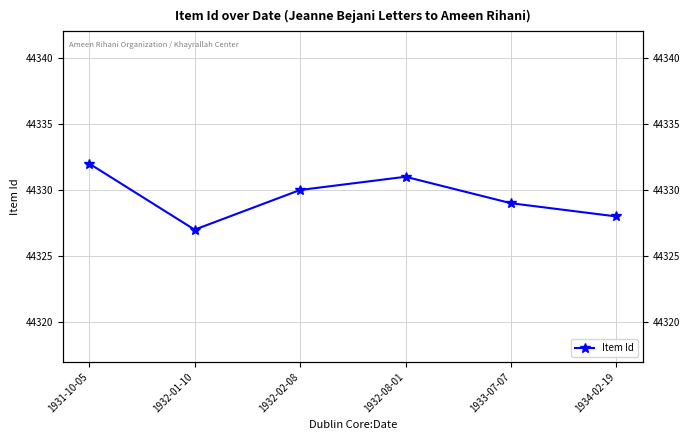

At which label is the value closest to 44329?

1933-07-07